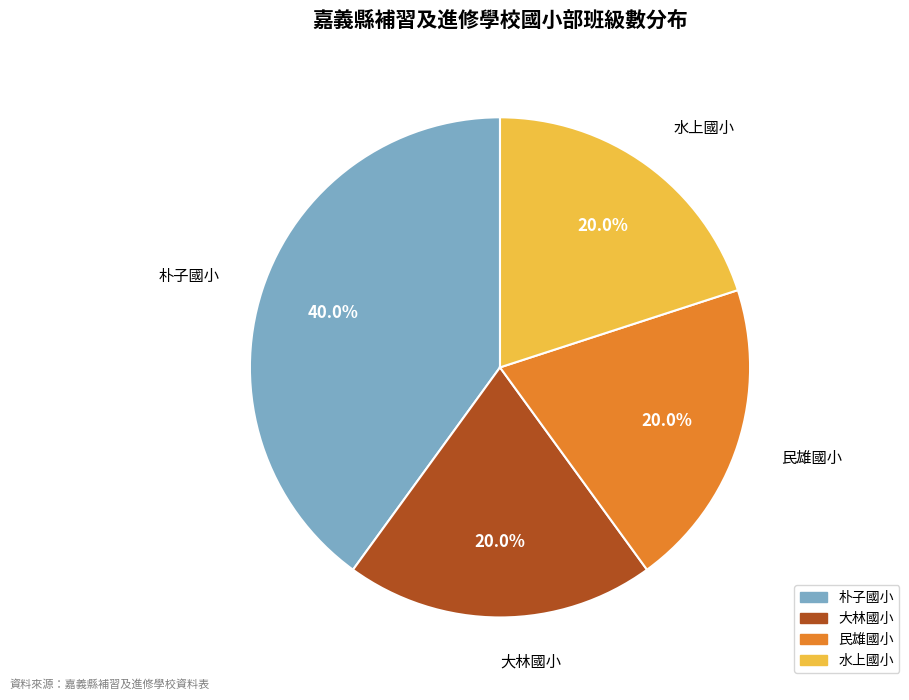

What is the ratio of the value at 朴子國小 to the value at 民雄國小?

2.0